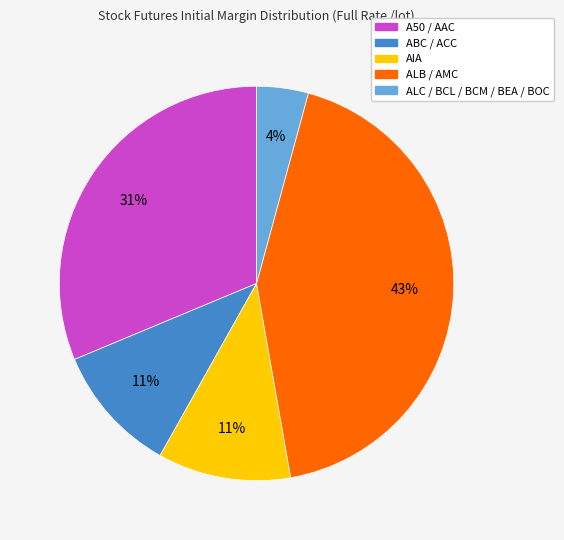

To the nearest percent, what is the difference between the largest and smallest slice percentages?

39%